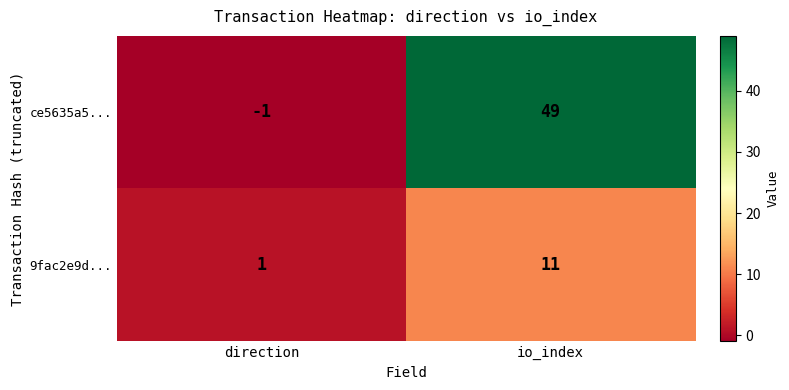

True or false: 9fac2e9d... has a value of 18 at io_index.

False